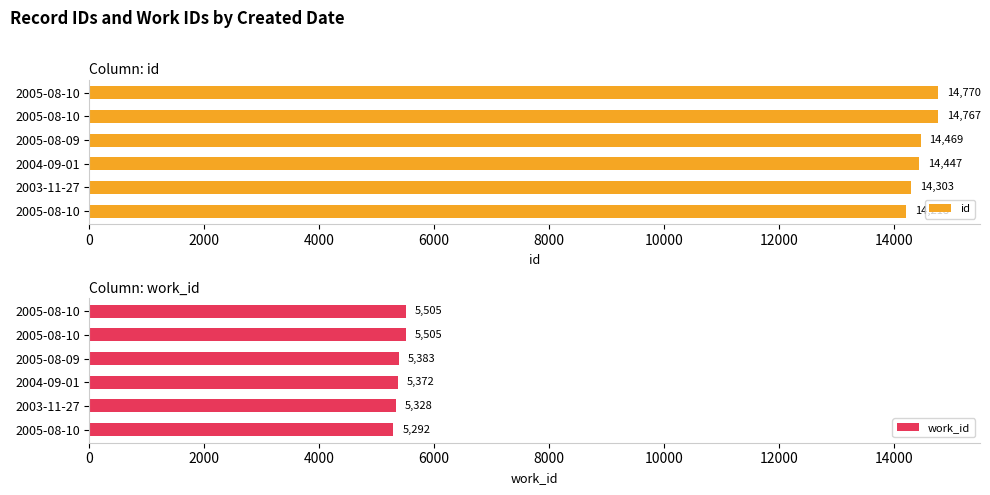

What value does the work_id series have at 2003-11-27?

5328